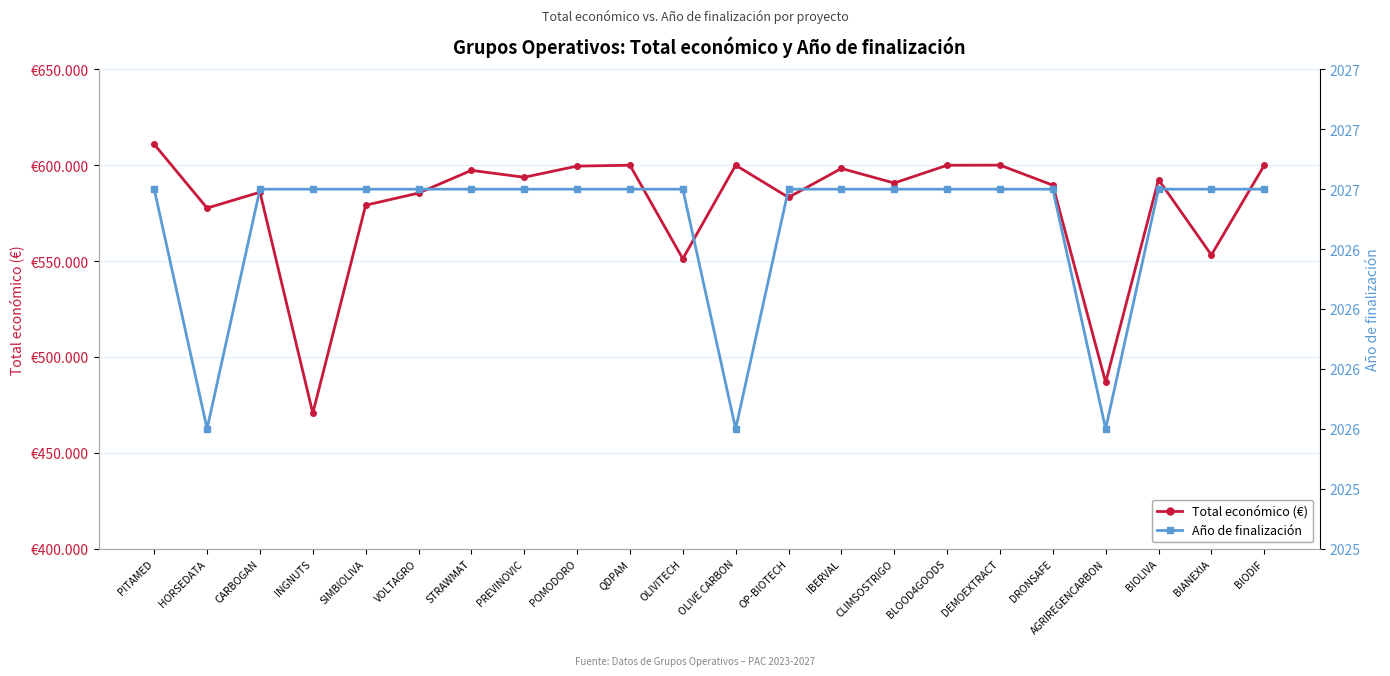

How many categories are shown in the chart?

22